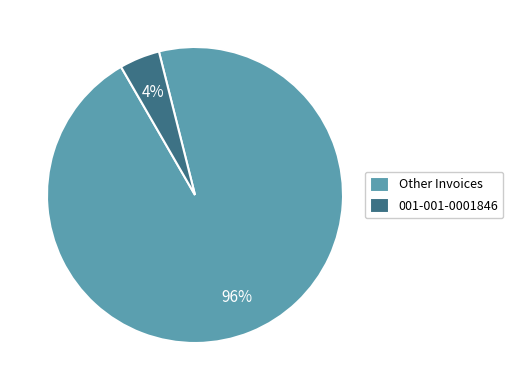

Does any single category account for the majority?

Yes